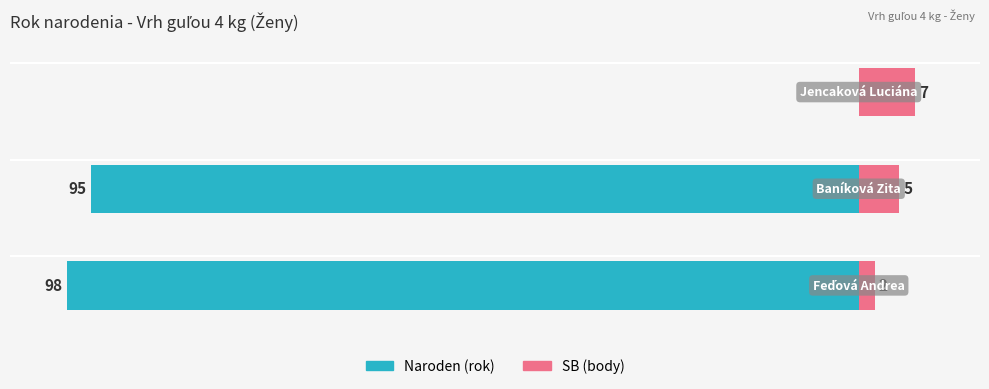

The value of Naroden (rok) at 1 is -95. True or false?

True